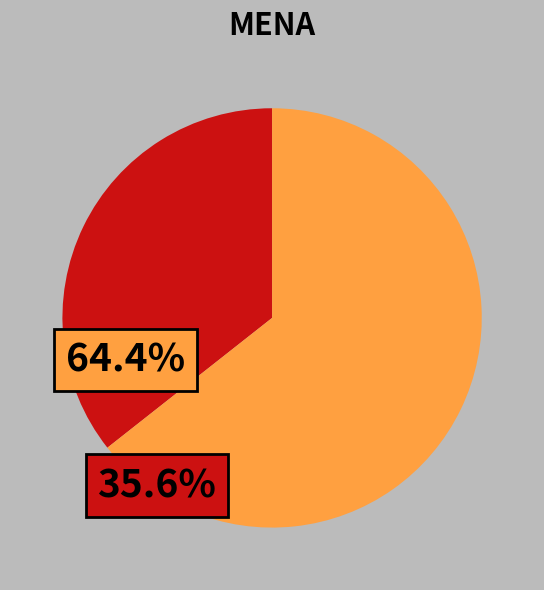

How many segments does this pie chart have?

2